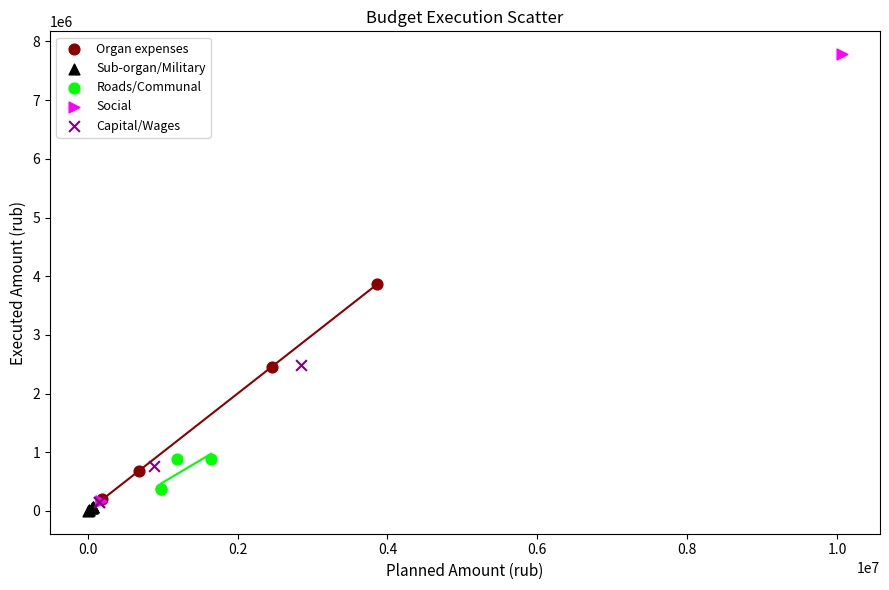

Which series has the largest Y range (max minus min)?

Social